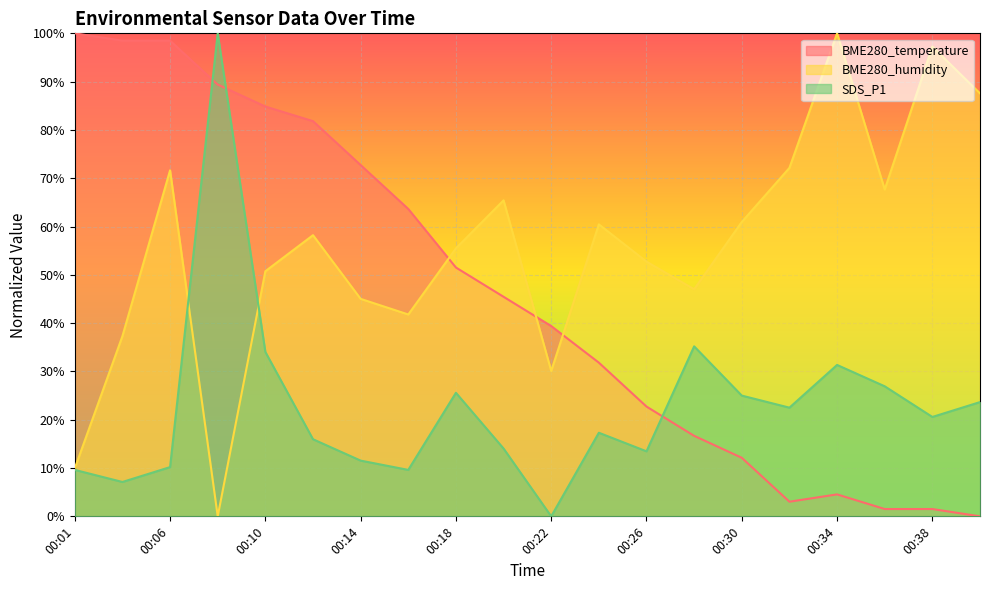

At which category does the chart reach its peak across all series?

00:01